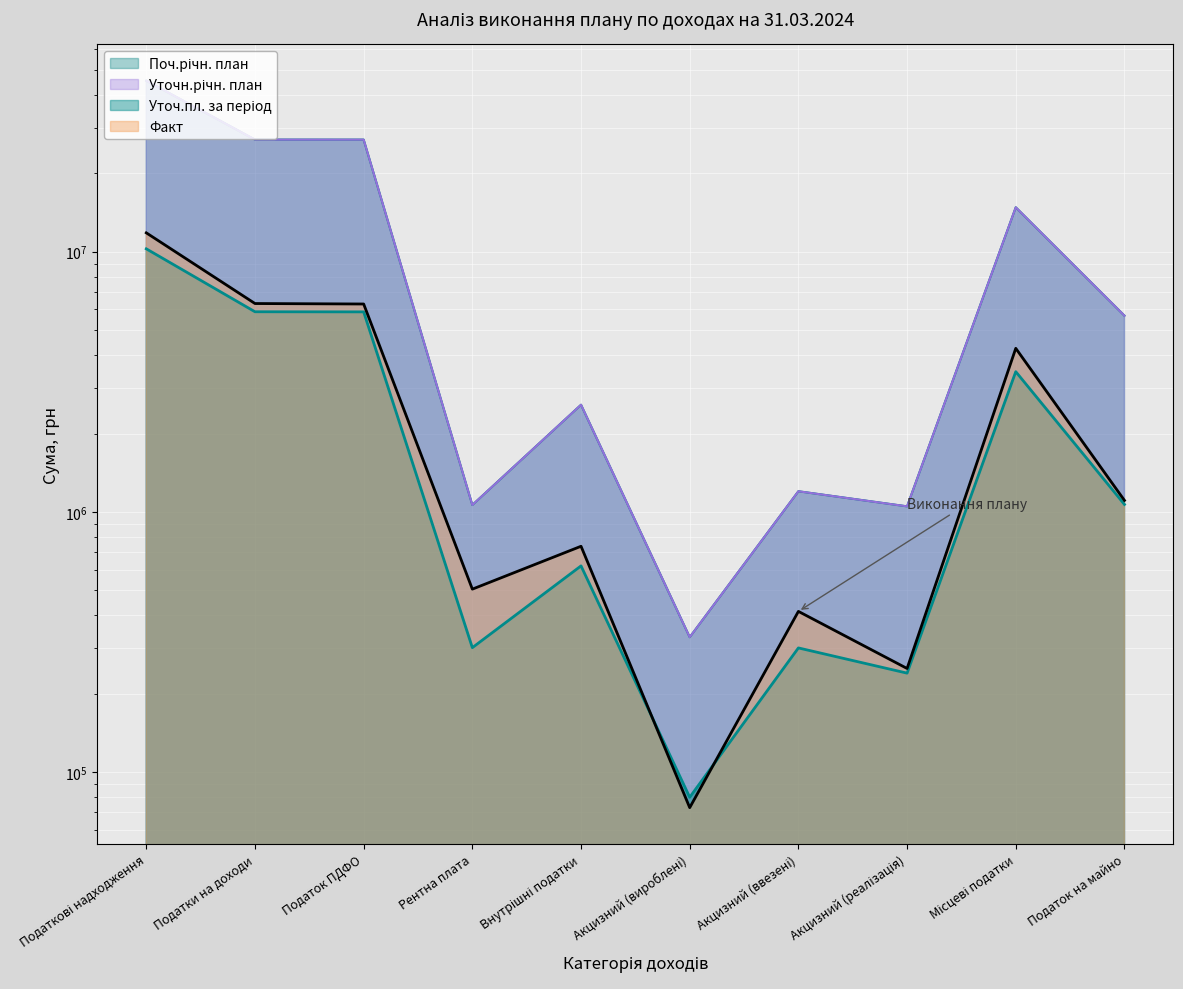

What is the value of the Поч.річн. план point at the 6th from the left?

330000.0